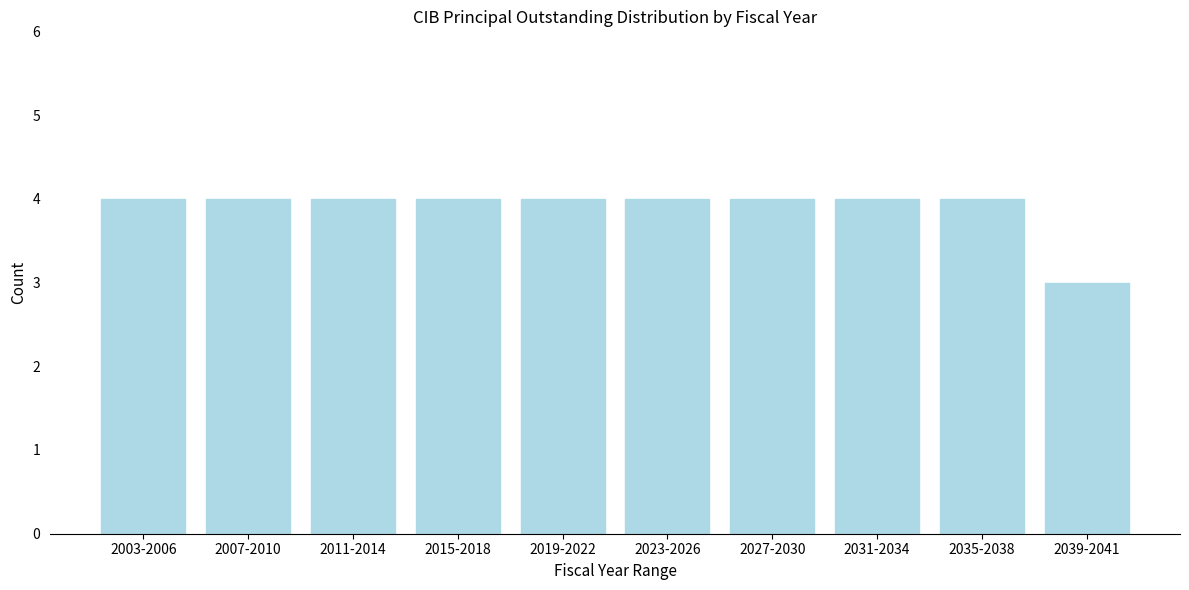

Reading left to right, list all the values displayed in this chart.

4	4	4	4	4	4	4	4	4	3